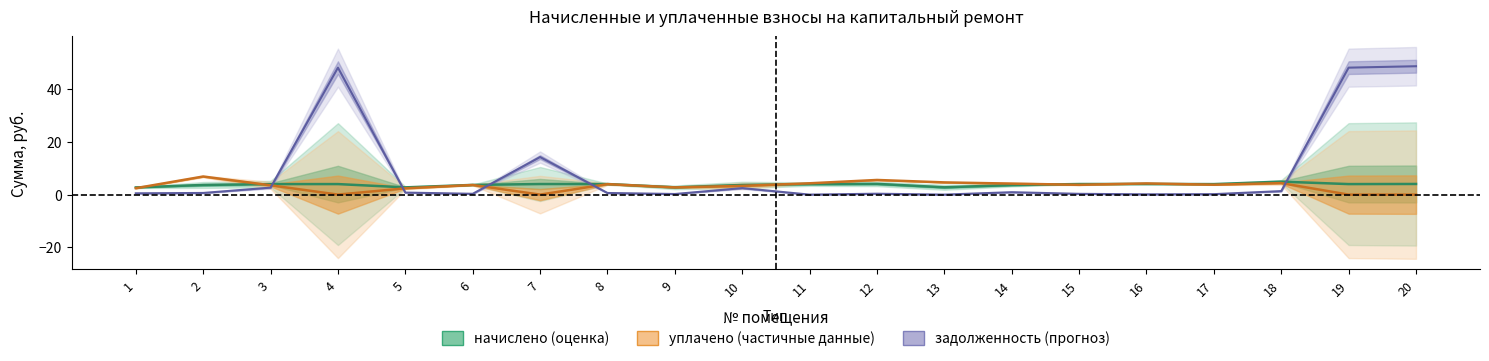

What is the approximate value of начислено at 15?

4.0